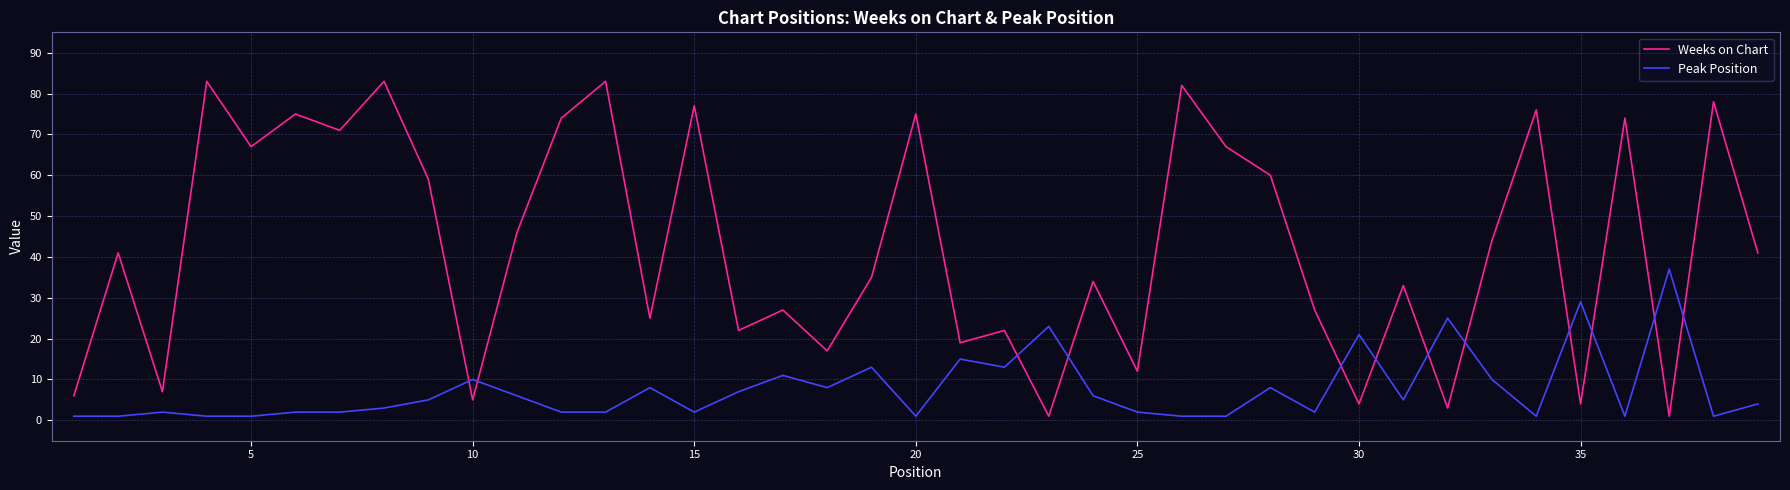

Which series has the largest range (max minus min)?

Weeks on Chart